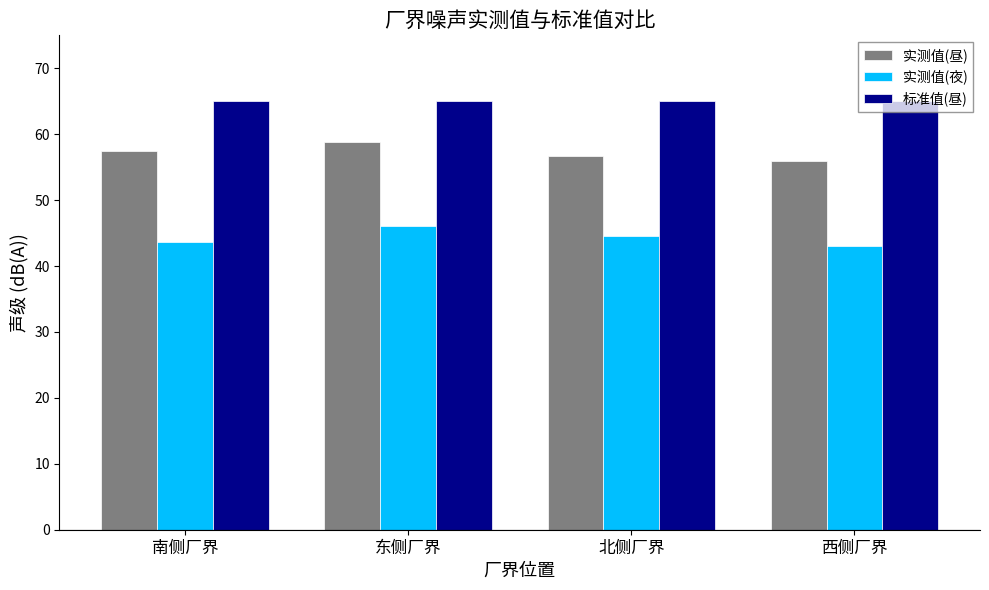

What is the highest value of the 标准值(昼) series?

65.0